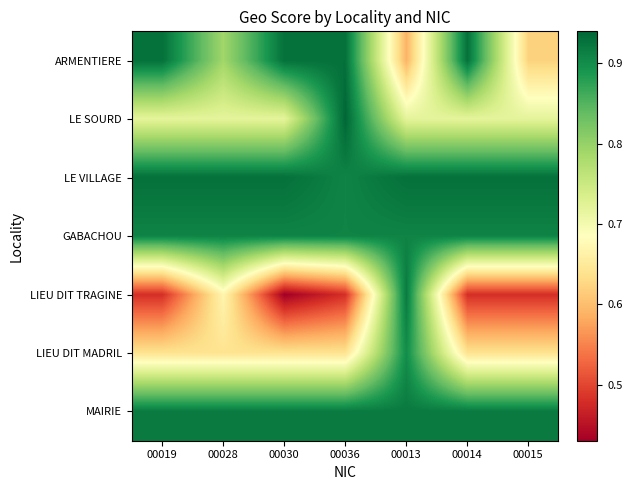

Which series has the largest total across all categories?

LE VILLAGE